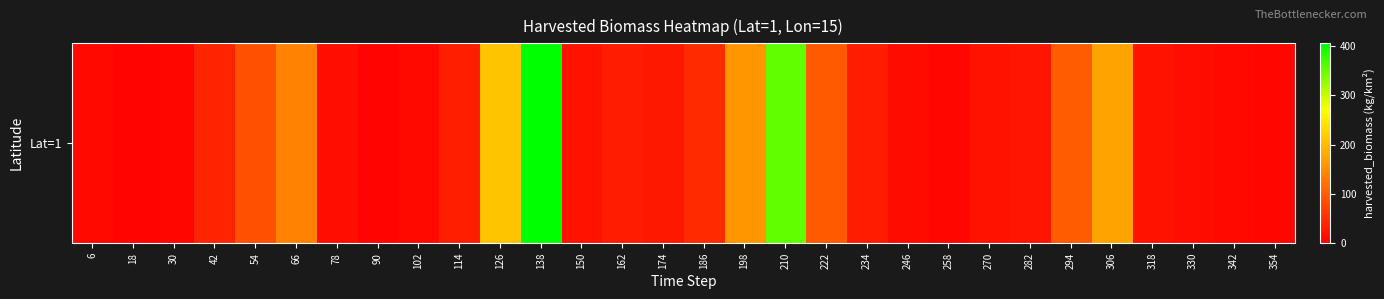

What is the maximum value shown in the chart?

405.0